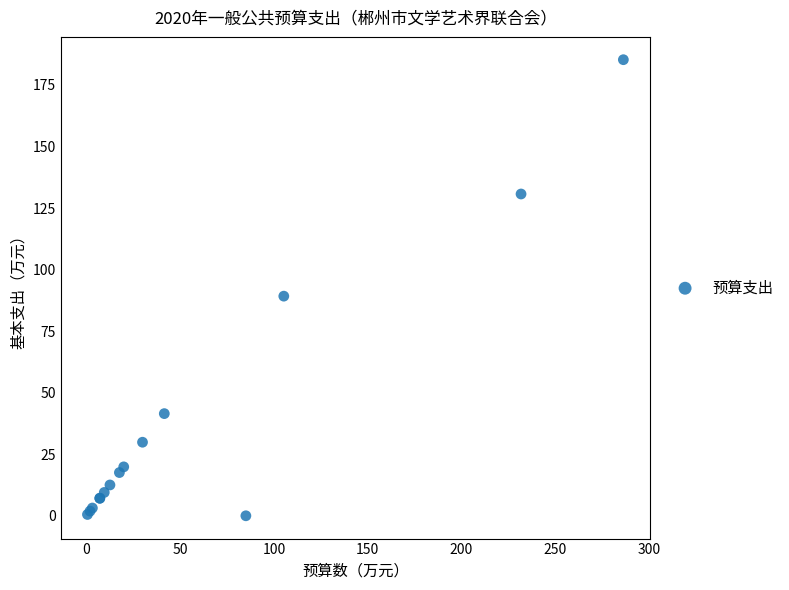

What Y value in the scatter plot is closest to 92?

89.2